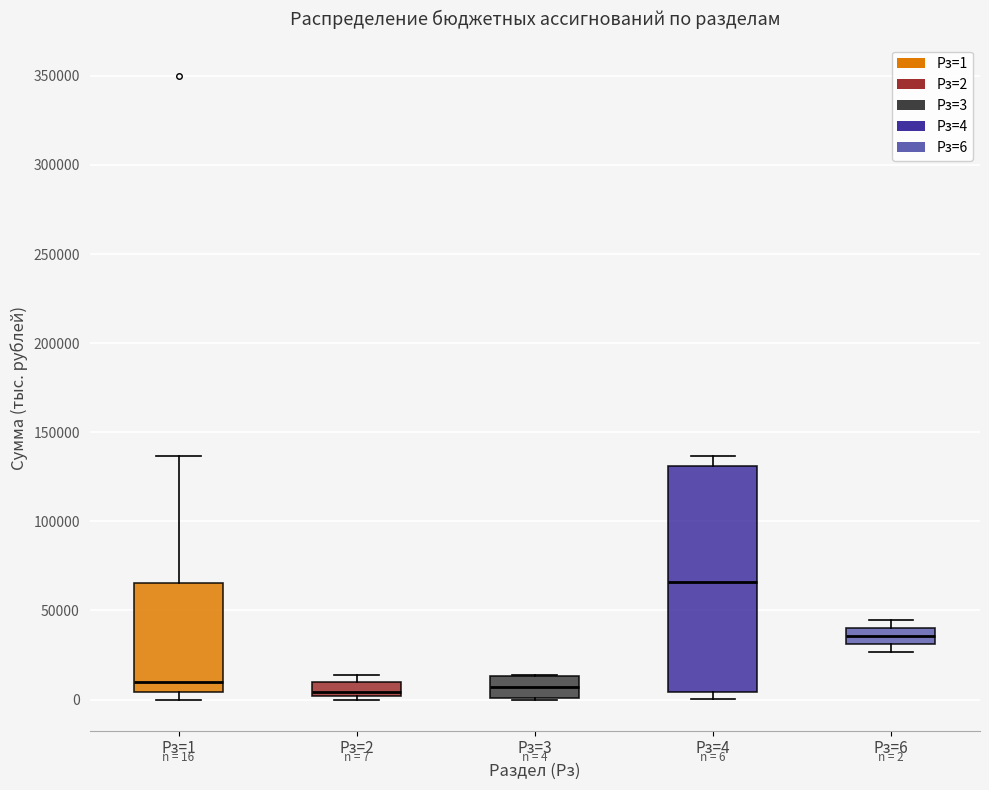

Comparing the boxes themselves (not the whiskers), which one is the tallest?

Рз=4